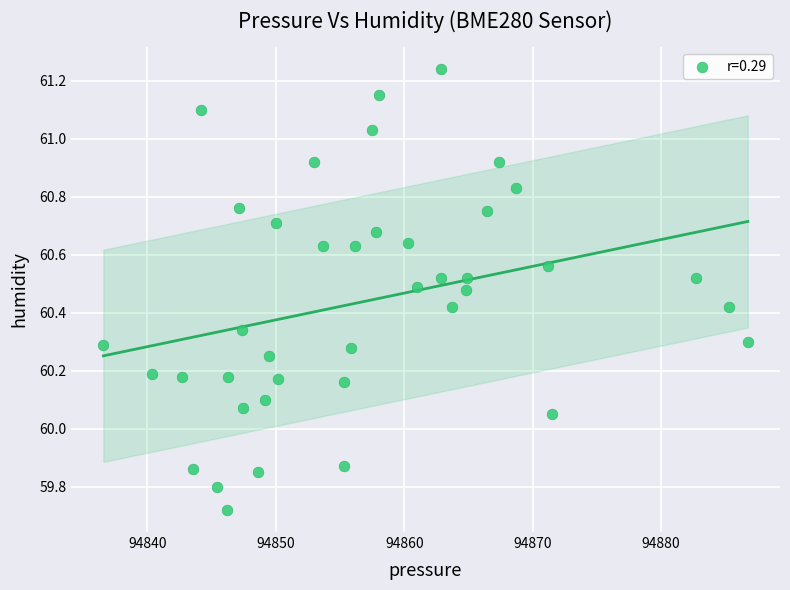

What is the range of X values (max minus min)?

50.2